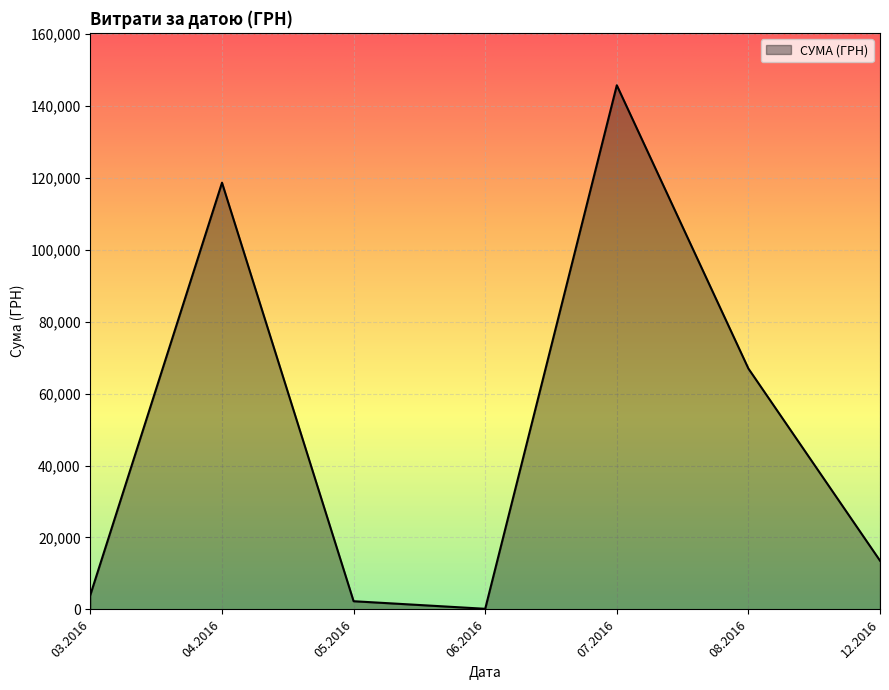

Is it true that the value at 08.2016 is 66956.8?

True